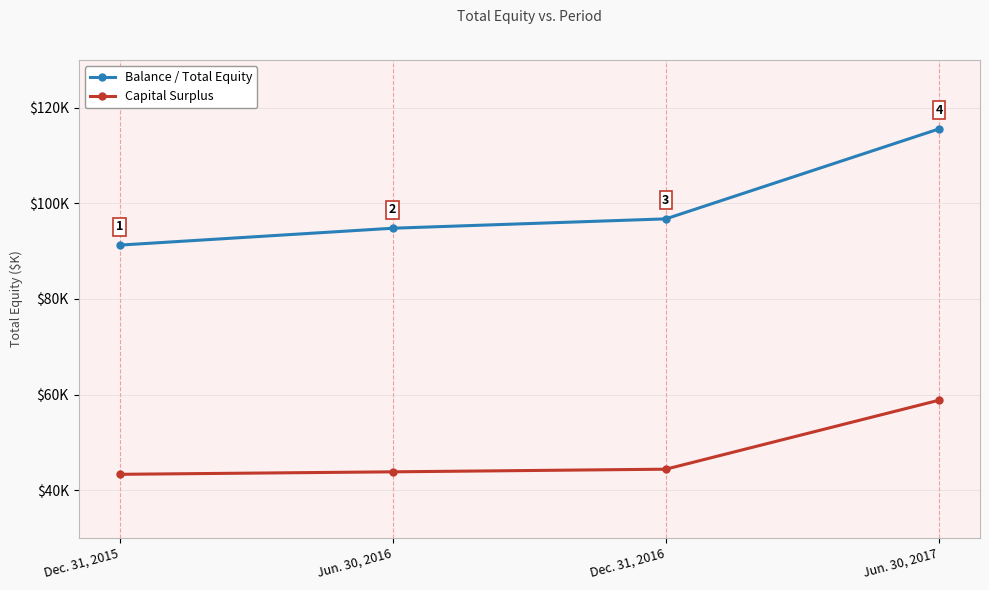

Which series changed the most between Jun. 30, 2016 and Jun. 30, 2017?

Balance / Total Equity